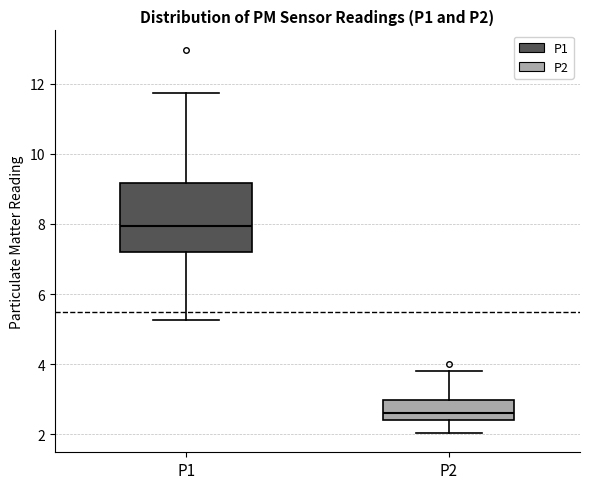

Comparing the boxes themselves (not the whiskers), which one is the tallest?

P1